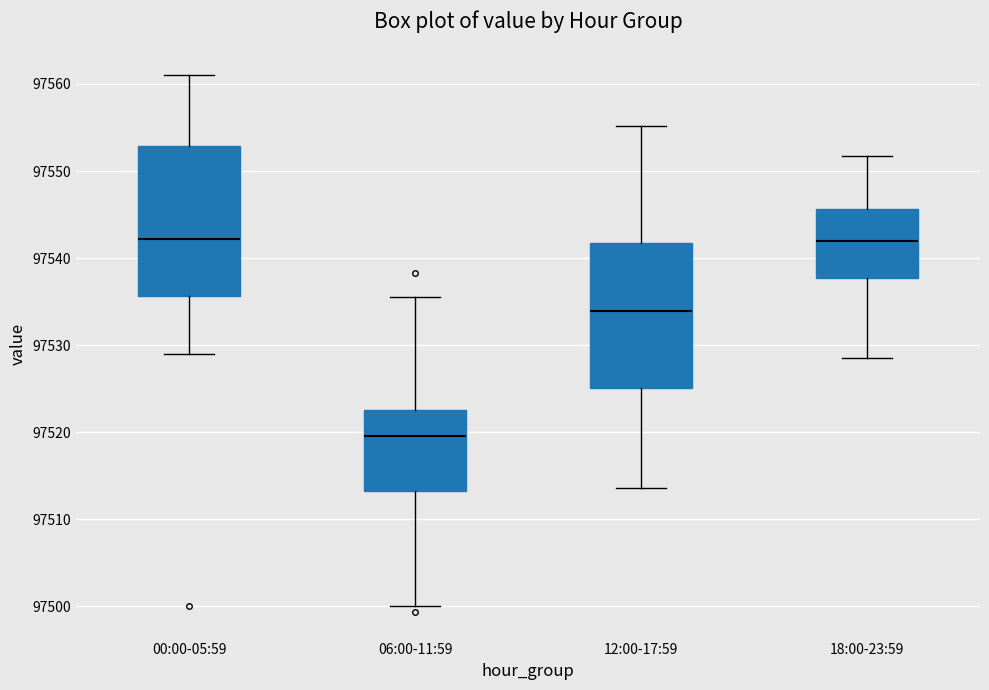

Where is the lower edge of the box for 18:00-23:59 on the y-axis? The values are not printed on the chart, so give them approximately, as read against the axis.

97538